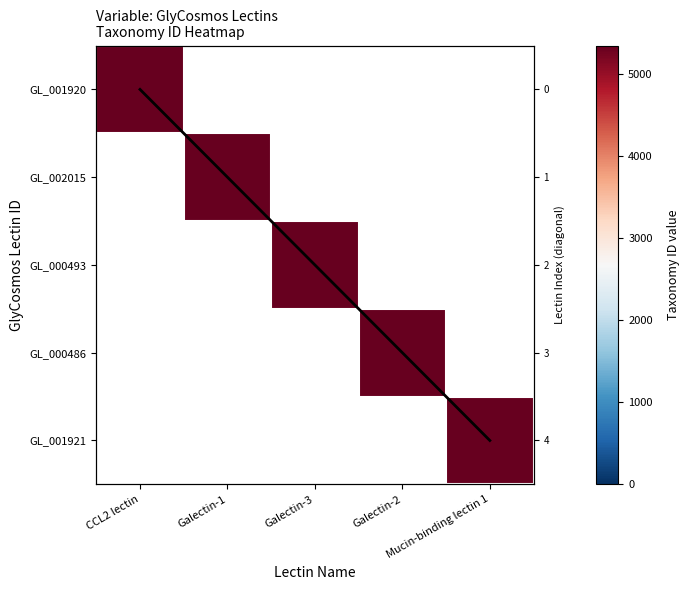

How many series are shown in this chart?

6